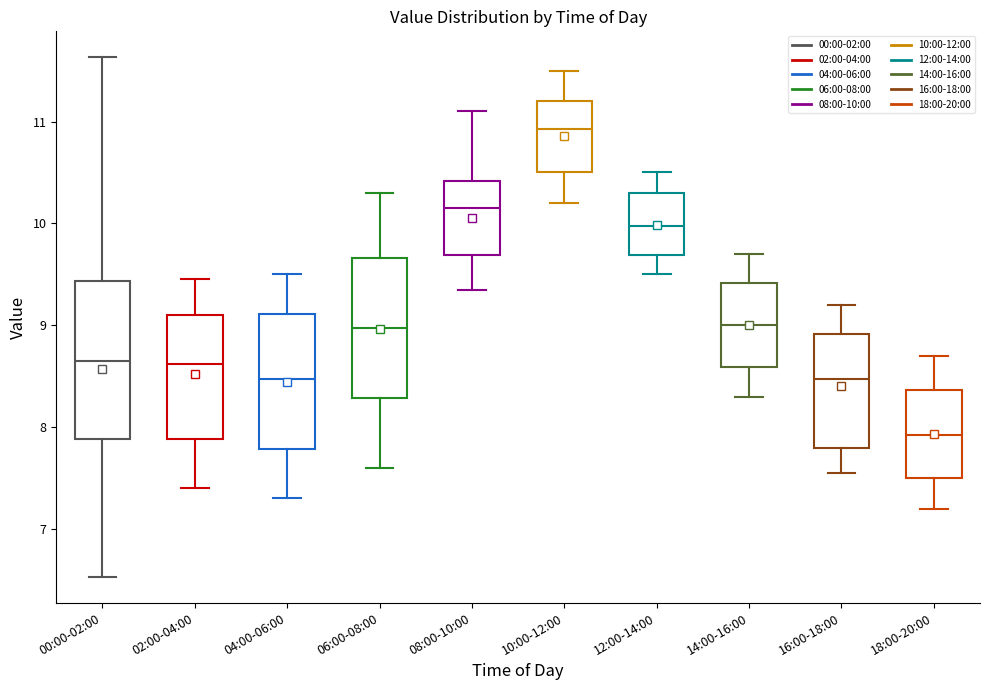

Reading left to right, read every box against the y-axis: the position of its median line, the range the box covers, and the ends of its whiskers. The values are not printed on the chart, so give them approximately, as read against the axis.

00:00-02:00: median 8.7, box 7.9 to 9.4, whiskers 6.5 to 11.6
02:00-04:00: median 8.6, box 7.9 to 9.1, whiskers 7.4 to 9.5
04:00-06:00: median 8.5, box 7.8 to 9.1, whiskers 7.3 to 9.5
06:00-08:00: median 9.0, box 8.3 to 9.7, whiskers 7.6 to 10.3
08:00-10:00: median 10.2, box 9.7 to 10.4, whiskers 9.4 to 11.1
10:00-12:00: median 10.9, box 10.5 to 11.2, whiskers 10.2 to 11.5
12:00-14:00: median 10.0, box 9.7 to 10.3, whiskers 9.5 to 10.5
14:00-16:00: median 9.0, box 8.6 to 9.4, whiskers 8.3 to 9.7
16:00-18:00: median 8.5, box 7.8 to 8.9, whiskers 7.6 to 9.2
18:00-20:00: median 7.9, box 7.5 to 8.4, whiskers 7.2 to 8.7